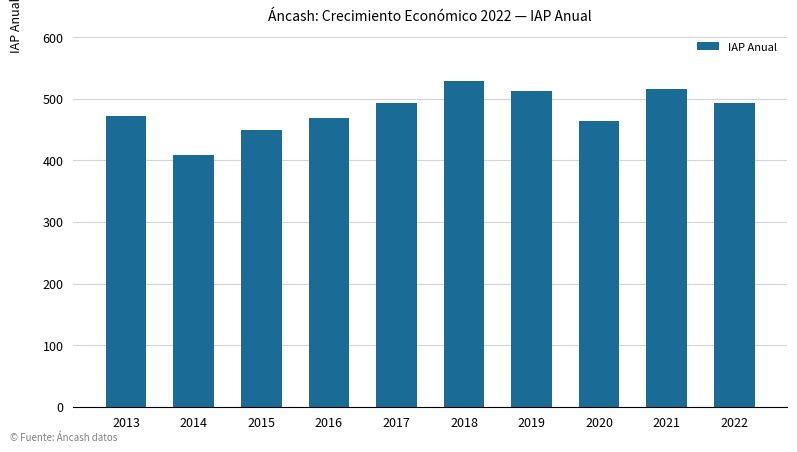

At which label does the data first exceed 493?

2017